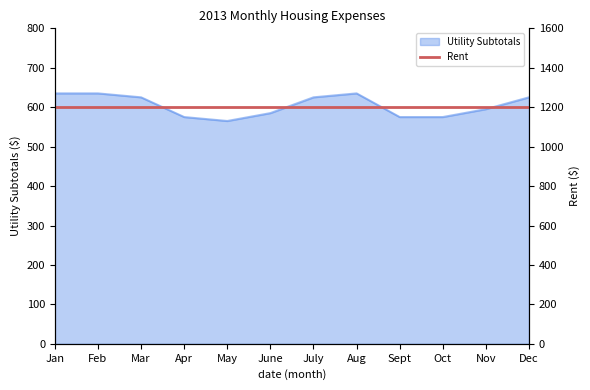

True or false: the data has more than 1 interior local peaks.

False